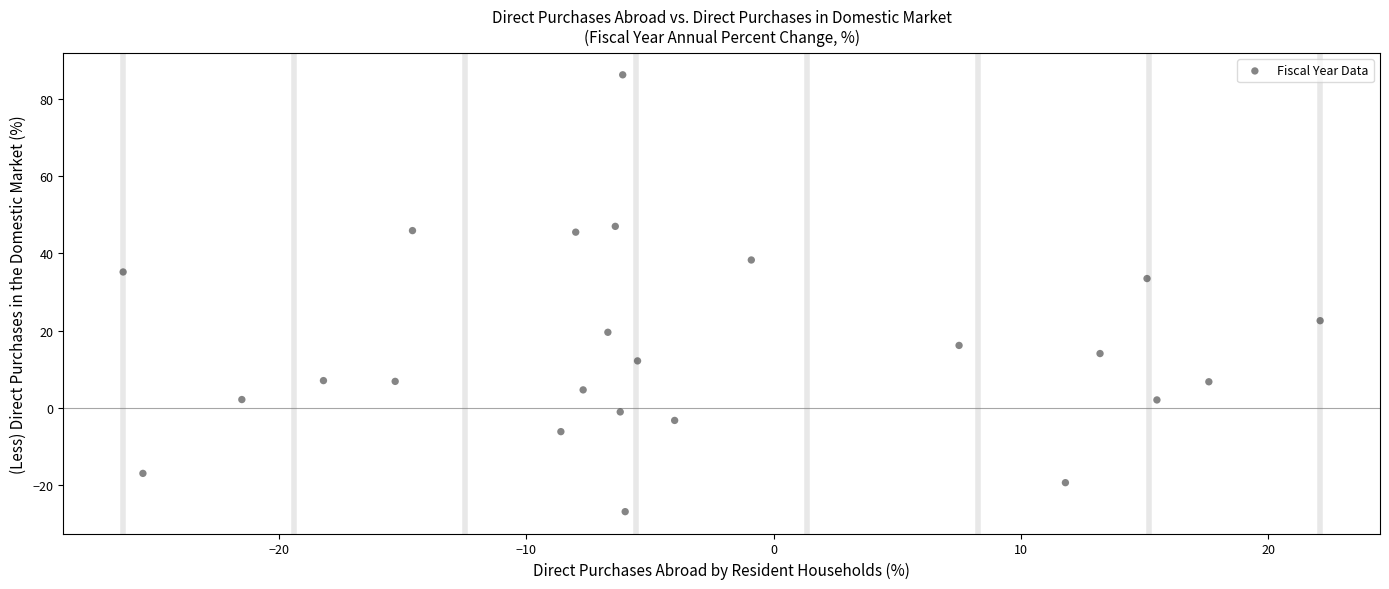

What is the range of X values (max minus min)?

48.4